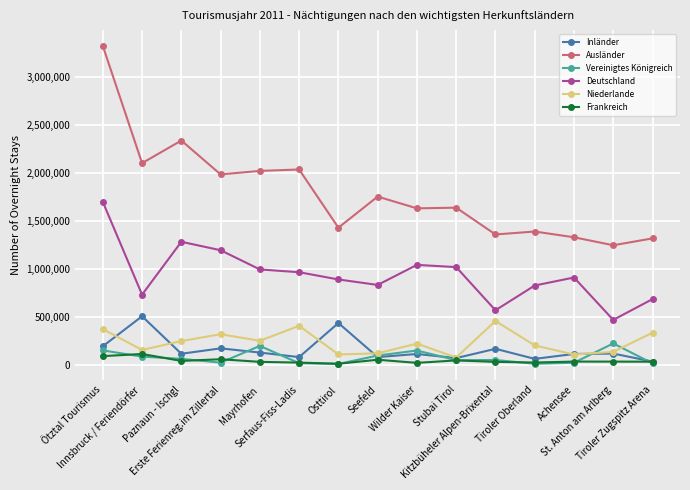

At which category does the chart reach its peak across all series?

Ötztal Tourismus